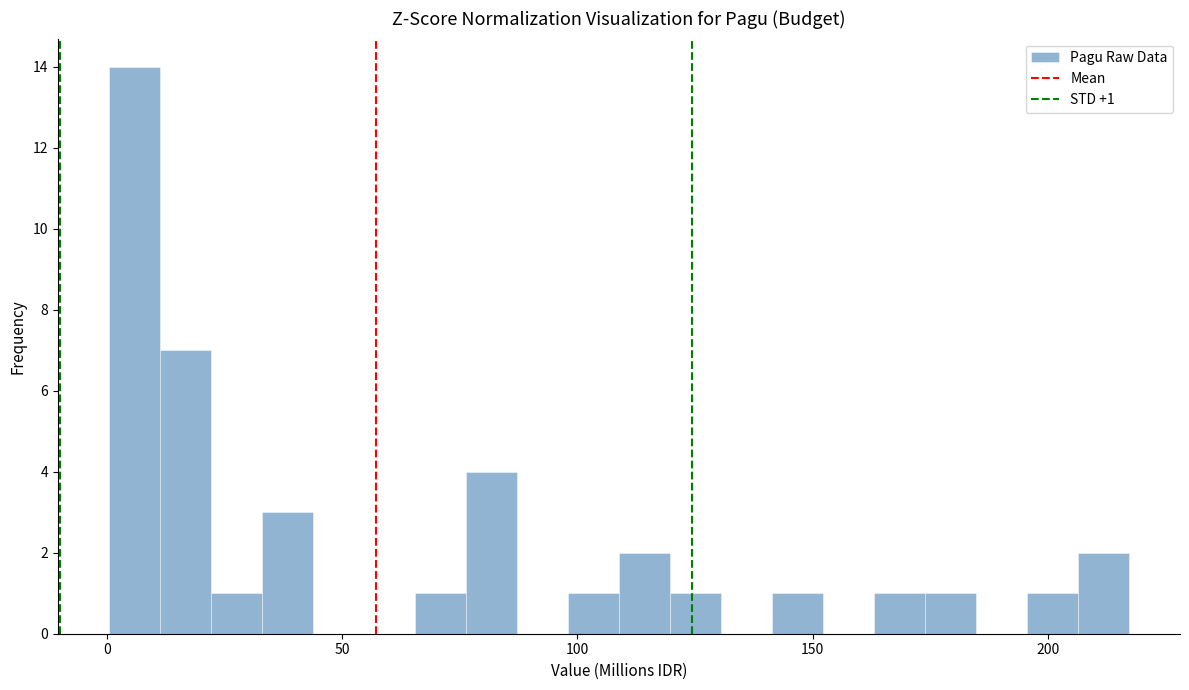

Read against the x-axis, roughly where is the centre of the tallest bar?

5